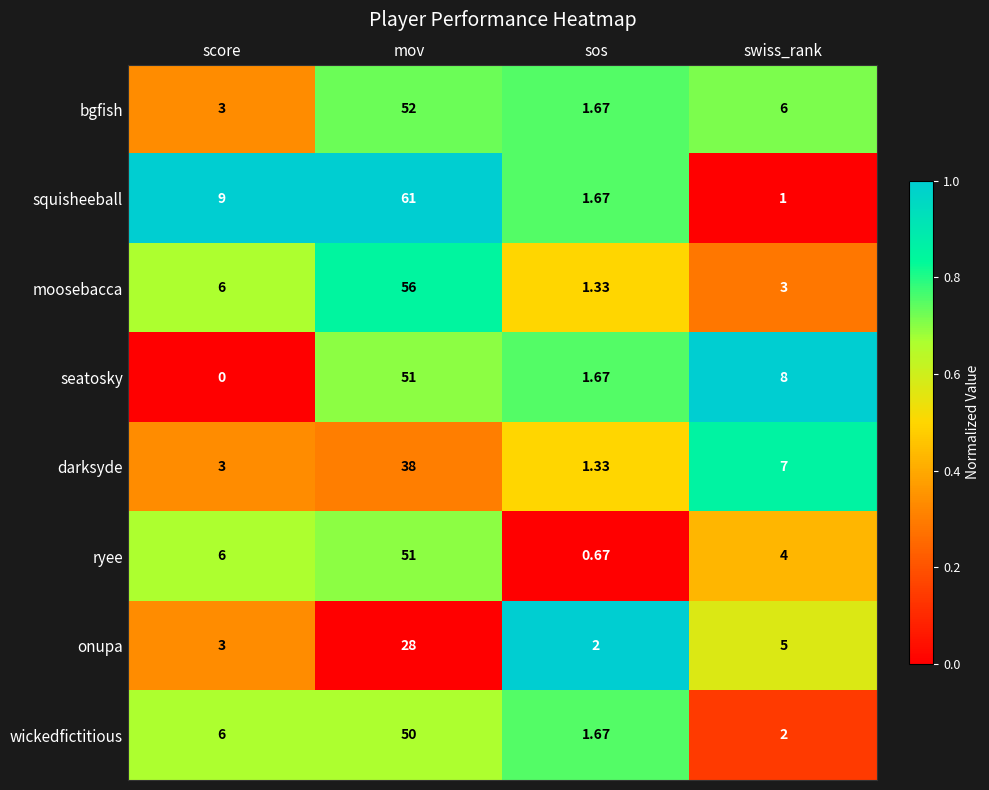

List the labels in order of moosebacca value, smallest first.

sos, swiss_rank, score, mov